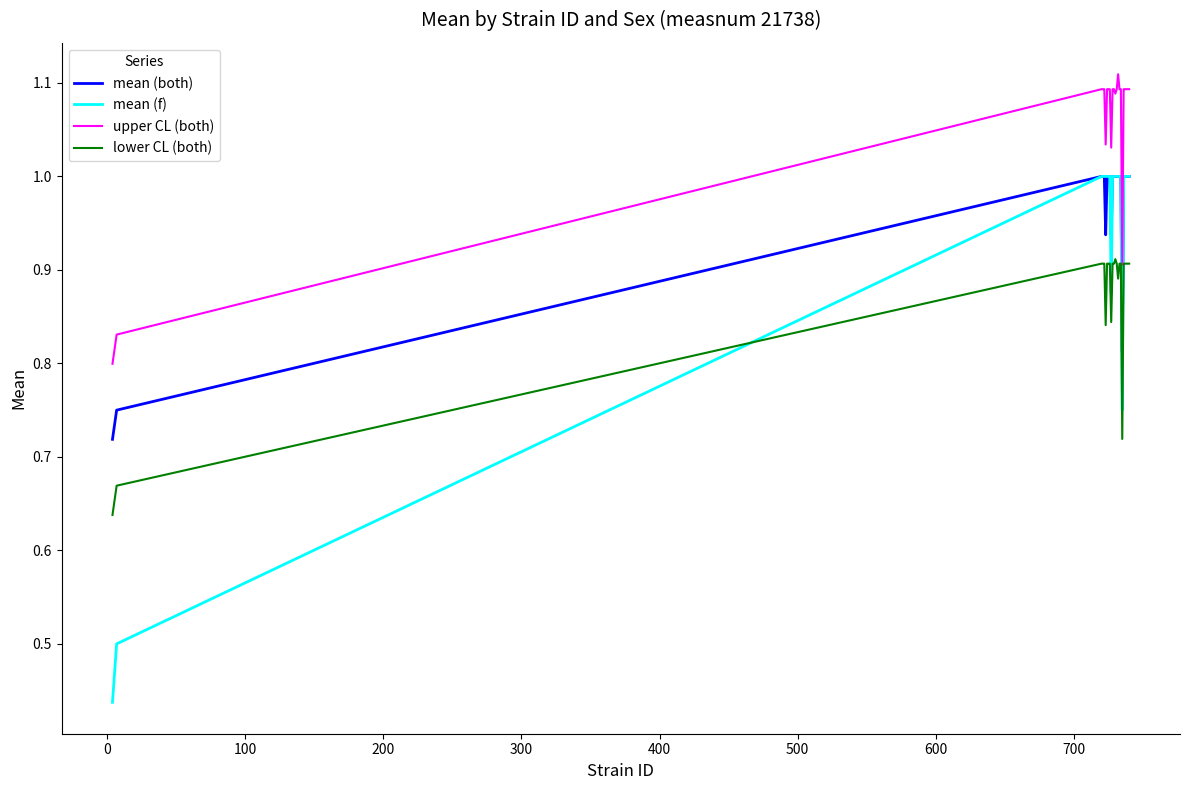

Which series has the widest spread of values?

mean (f)